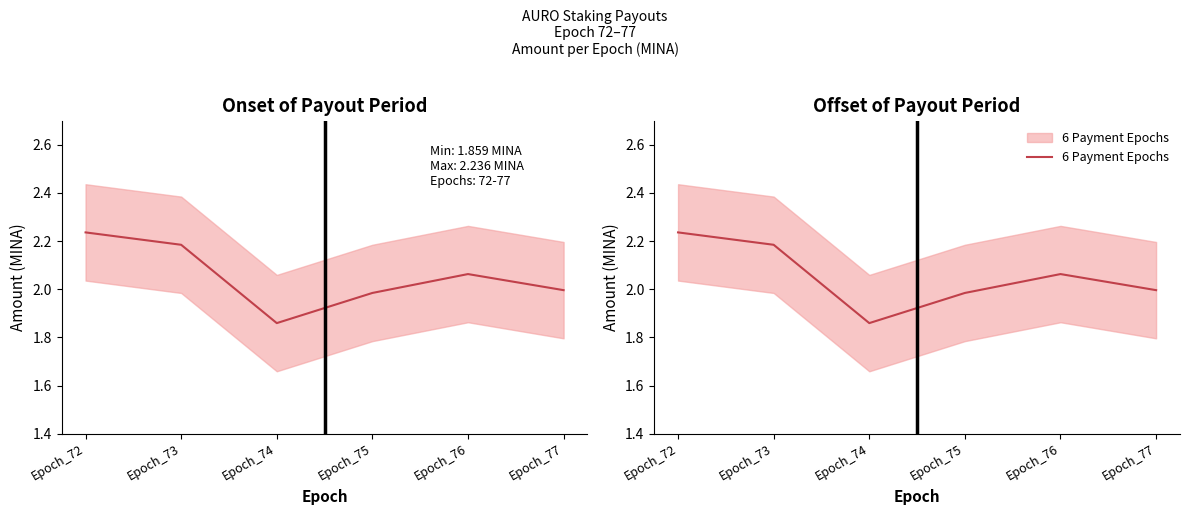

The value of 6 Payment Epochs at Epoch_77 is 2.0. True or false?

True